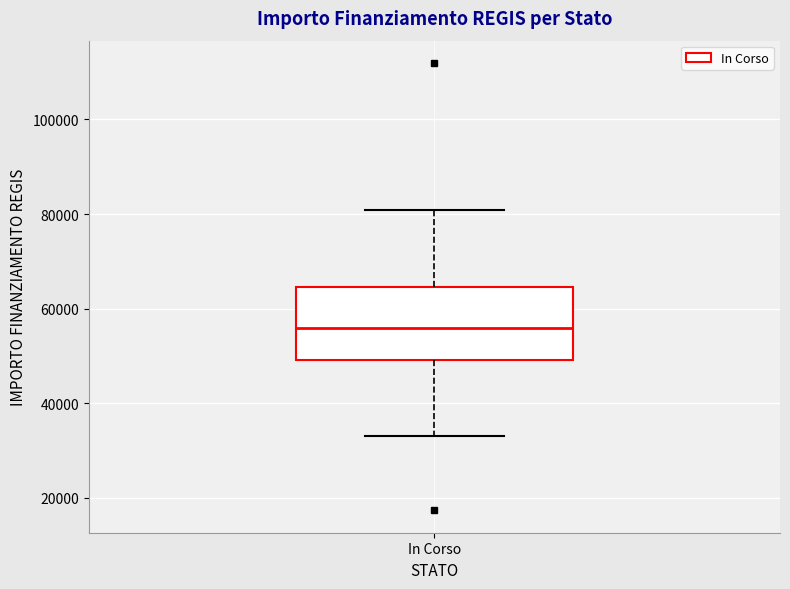

Where is the upper edge of the box for In Corso on the y-axis? The values are not printed on the chart, so give them approximately, as read against the axis.

64000